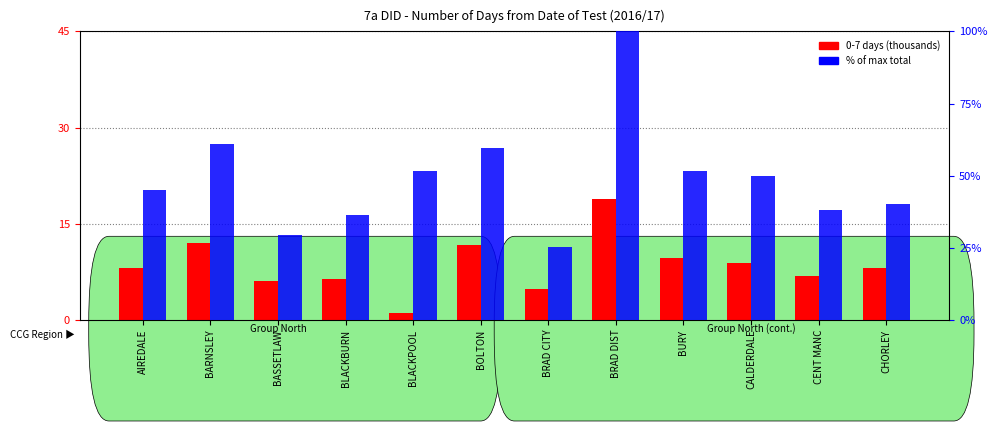

Are the bars grouped side by side (vs. stacked)?

Yes